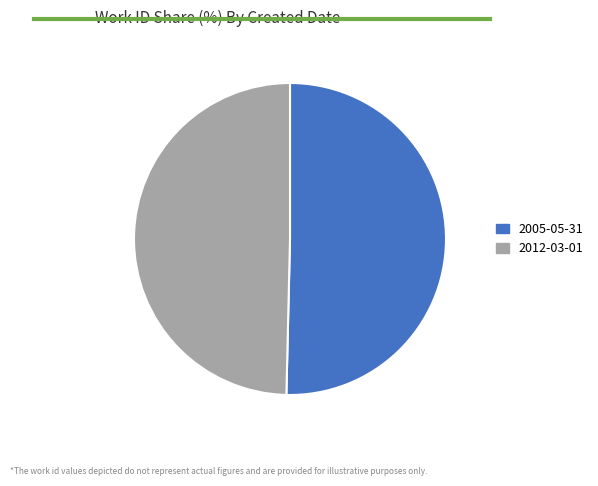

Is it true that 2005-05-31 is 61% of the pie?

False